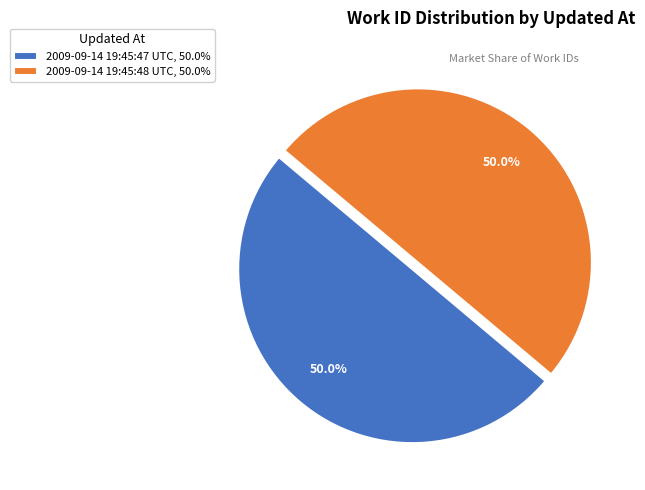

What percentage is NOT represented by 2009-09-14 19:45:47 UTC?

50.0%